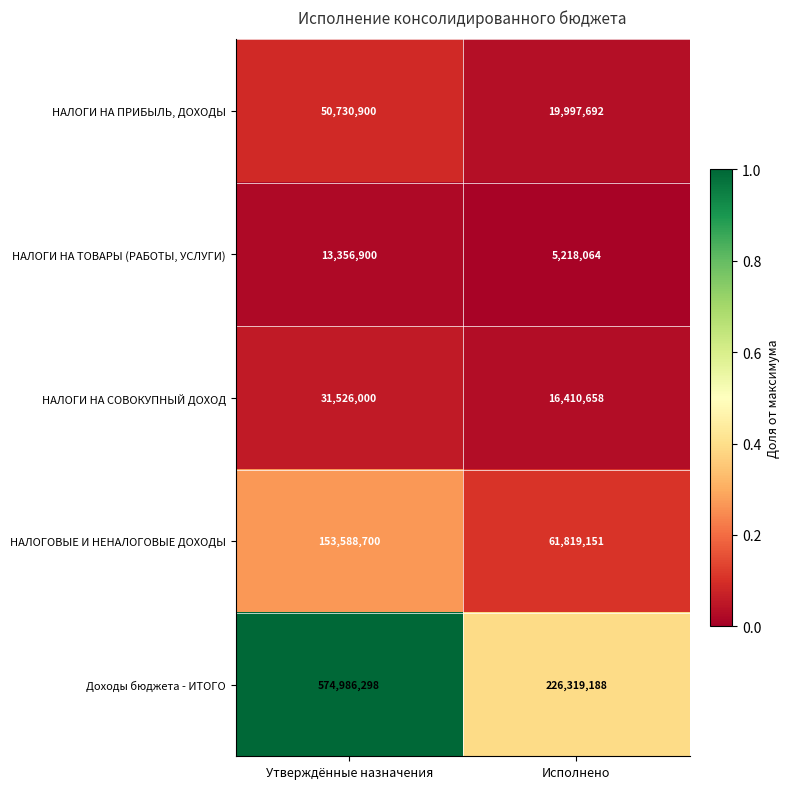

What is the sum of the НАЛОГИ НА ПРИБЫЛЬ, ДОХОДЫ values at Исполнено and Утверждённые назначения?

70728592